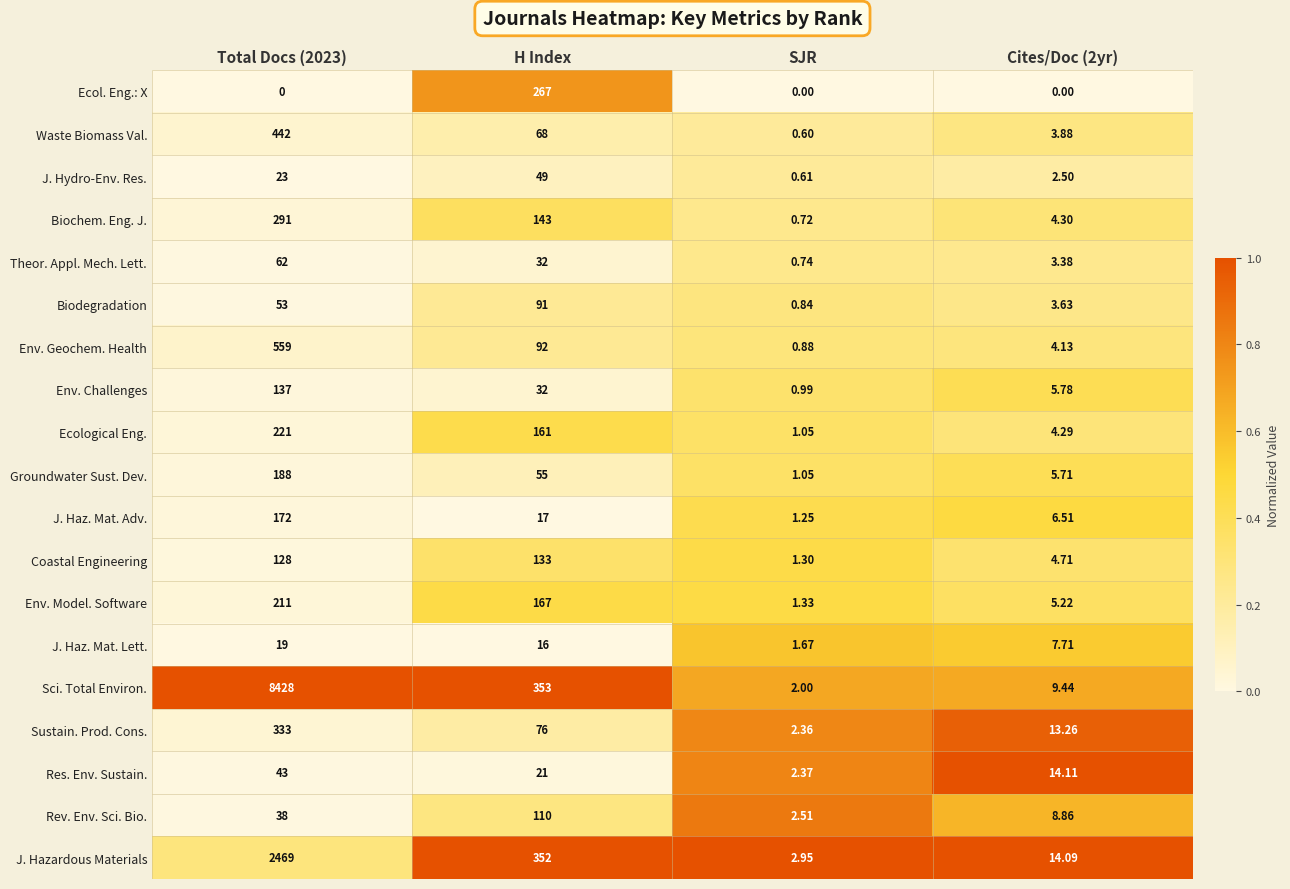

What value does the Env. Challenges series have at SJR?

0.3